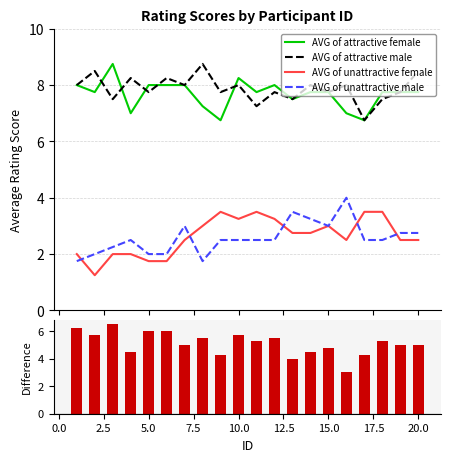

How many values in the AVG of unattractive female series exceed 2?

14